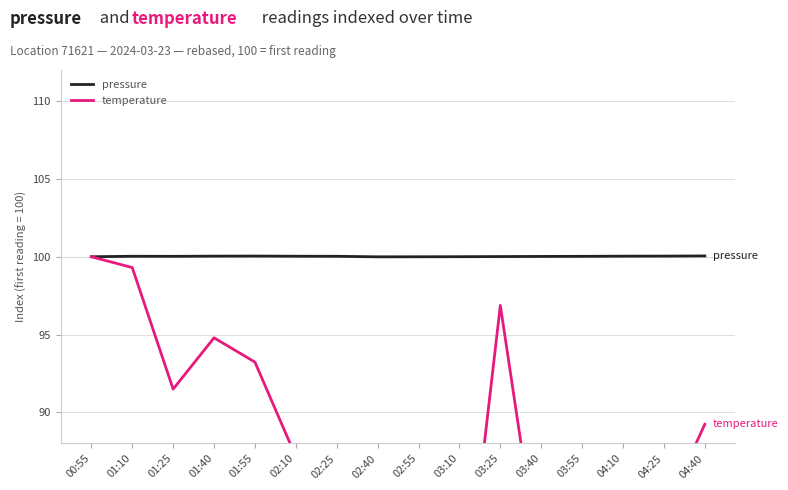

List the labels in order of temperature value, smallest first.

02:40, 03:10, 02:55, 03:55, 03:40, 02:25, 04:25, 04:10, 02:10, 04:40, 01:25, 01:55, 01:40, 03:25, 01:10, 00:55